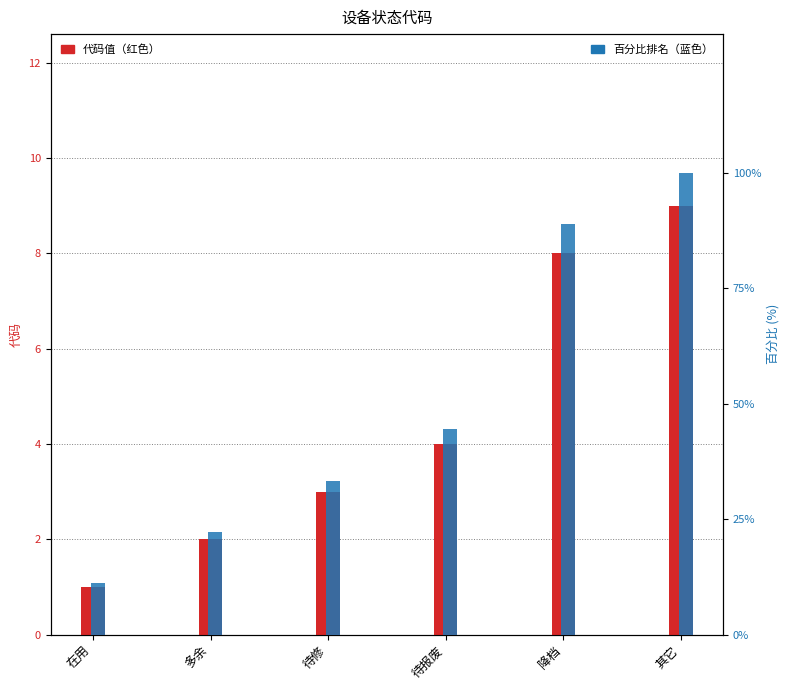

What is the sum of all 百分比排名 values?

300.0